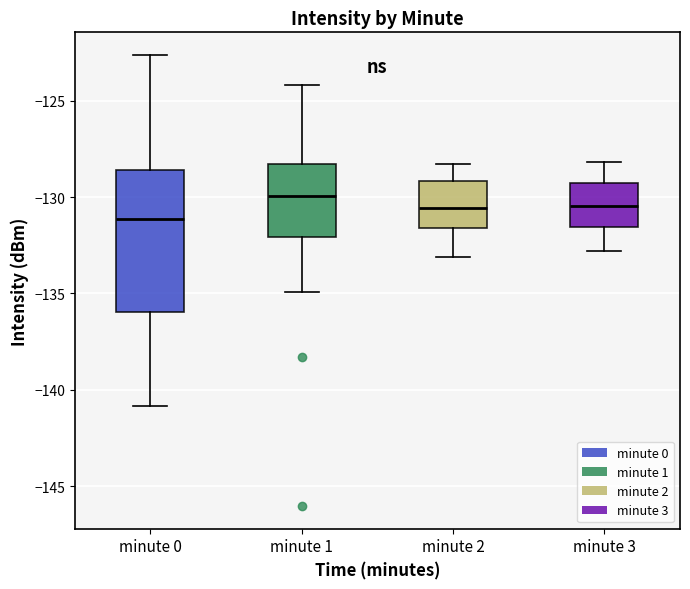

Reading left to right, read every box against the y-axis: the position of its median line, the range the box covers, and the ends of its whiskers. The values are not printed on the chart, so give them approximately, as read against the axis.

minute 0: median -131.0, box -136.0 to -128.5, whiskers -141.0 to -122.5
minute 1: median -130.0, box -132.0 to -128.5, whiskers -135.0 to -124.0
minute 2: median -130.5, box -131.5 to -129.0, whiskers -133.0 to -128.5
minute 3: median -130.5, box -131.5 to -129.0, whiskers -133.0 to -128.0